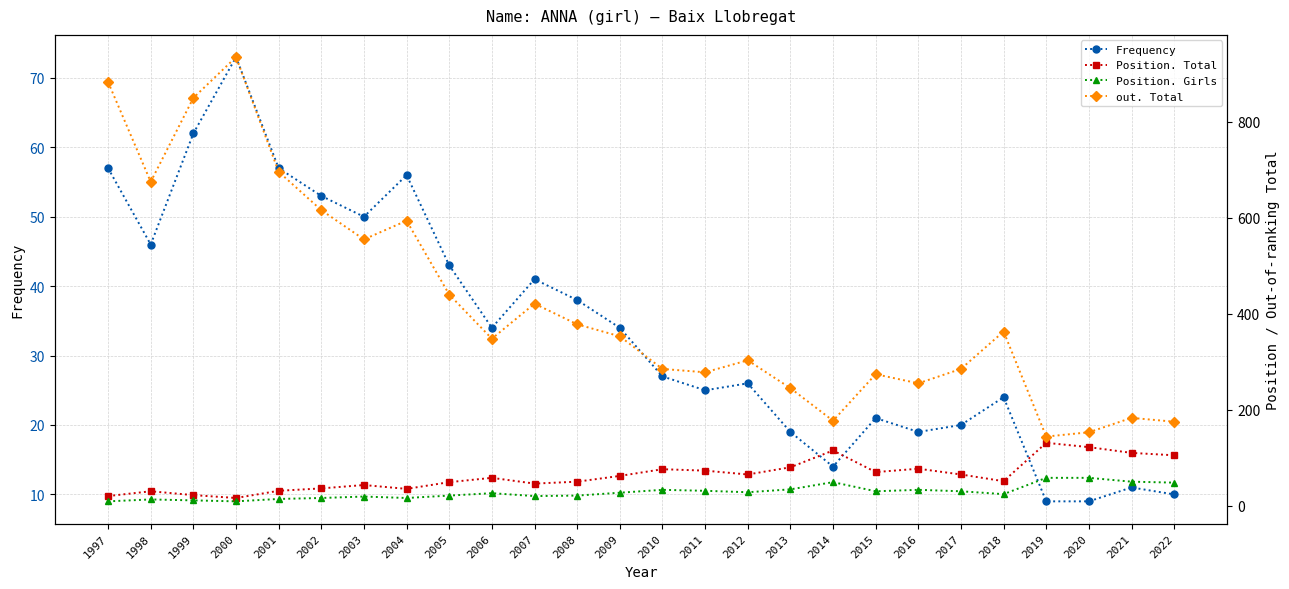

Reading left to right, what are all the values shown in this chart?

Frequency: 57	46	62	73	57	53	50	56	43	34	41	38	34	27	25	26	19	14	21	19	20	24	9	9	11	10
Position. Total: 20	30	22	16	31	36	43	35	49	58	46	50	62	76	73	65	80	115	70	77	65	51	131	122	110	105
Position. Girls: 9	13	11	9	14	16	19	16	21	26	20	21	27	33	31	28	34	49	30	33	30	24	58	58	50	48
out. Total: 883	675	850	935	696	616	555	594	440	348	421	378	353	285	278	303	245	177	274	255	285	363	144	153	183	175